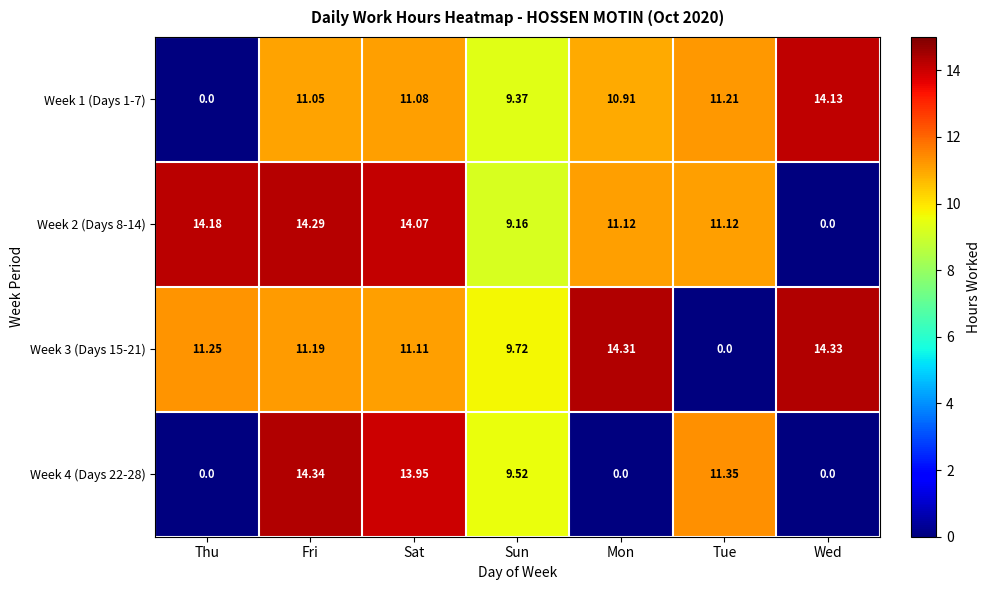

List the labels in order of Week 3 (Days 15-21) value, largest first.

Wed, Mon, Thu, Fri, Sat, Sun, Tue